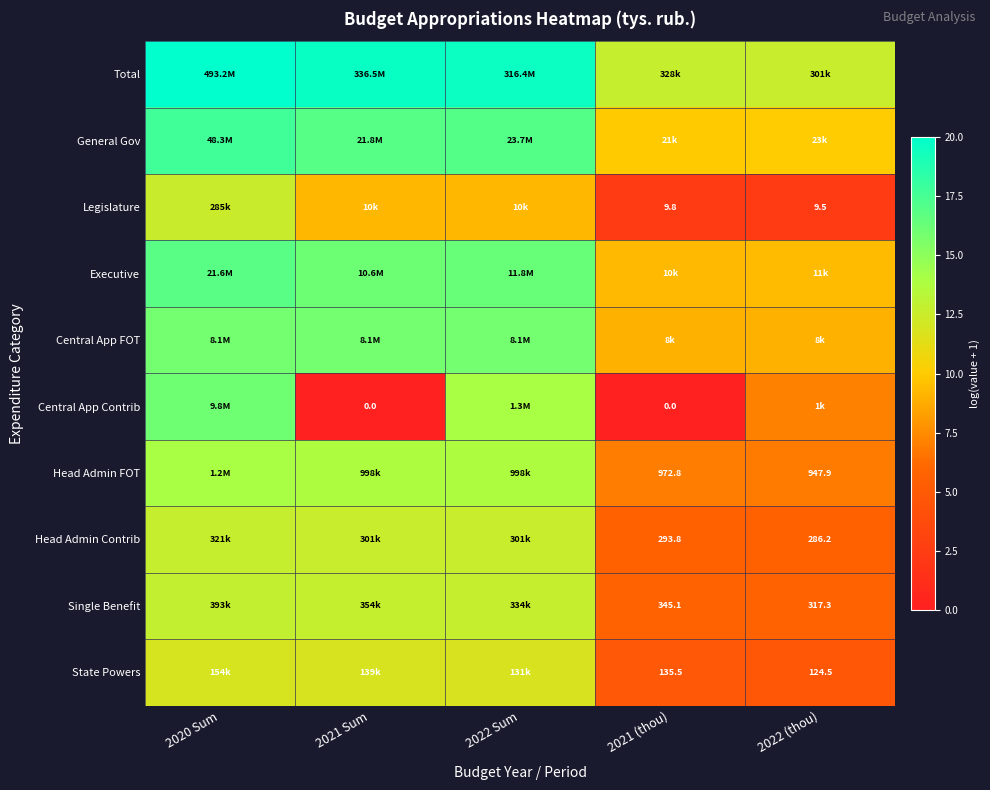

At which category does the chart reach its minimum across all series?

2021 Sum